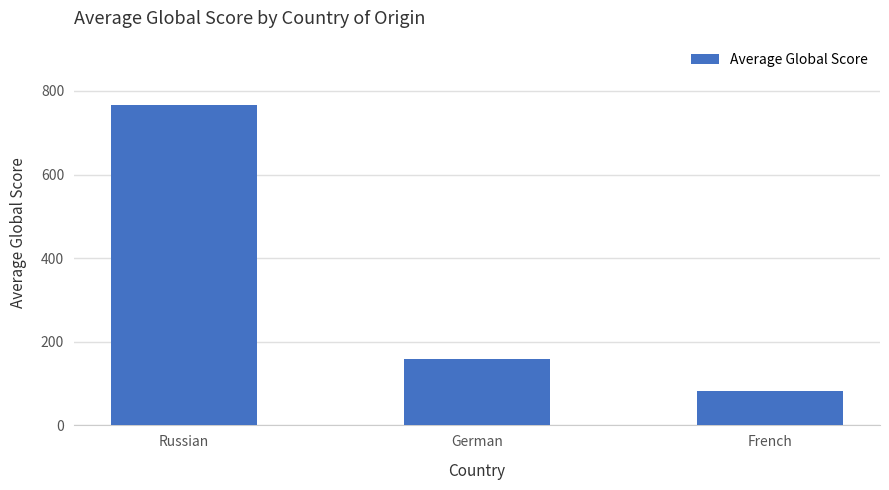

What is the ratio of the value at French to the value at Russian?

0.1